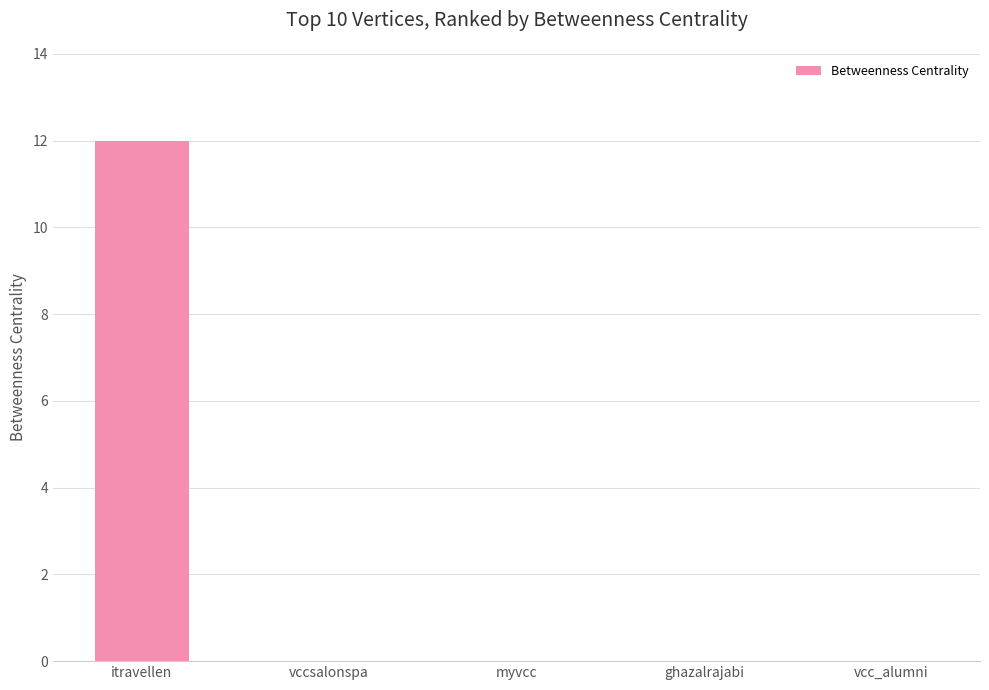

The chart shows a value of -6 at vcc_alumni. True or false?

False